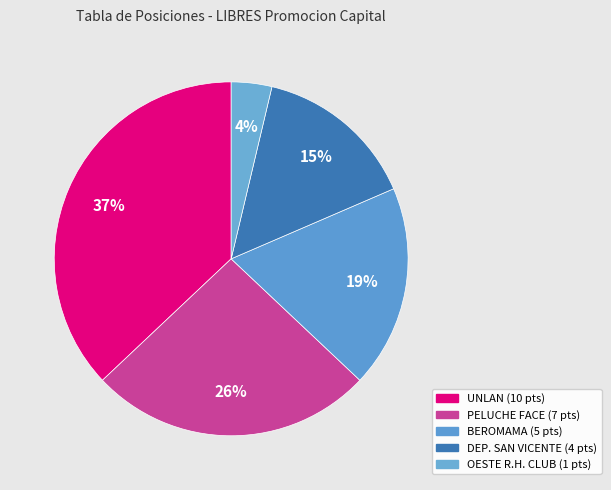

Is the sum of OESTE R.H. CLUB and DEP. SAN VICENTE greater than half?

No